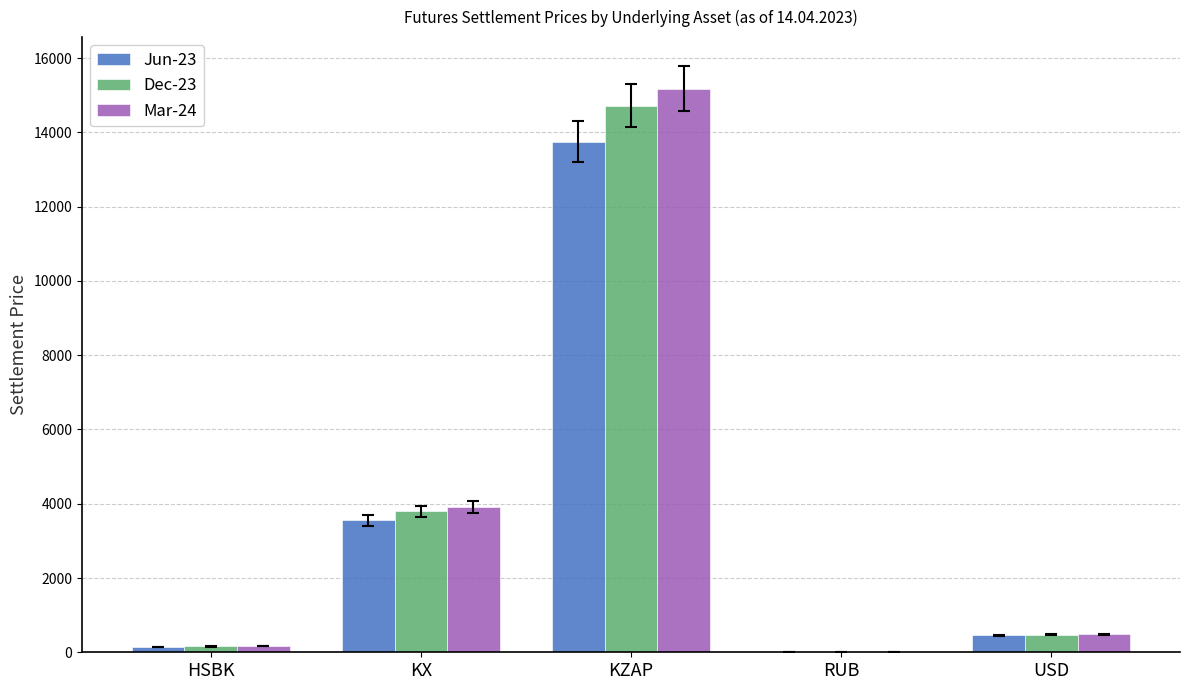

Where does the Dec-23 series first go above 474?

KX